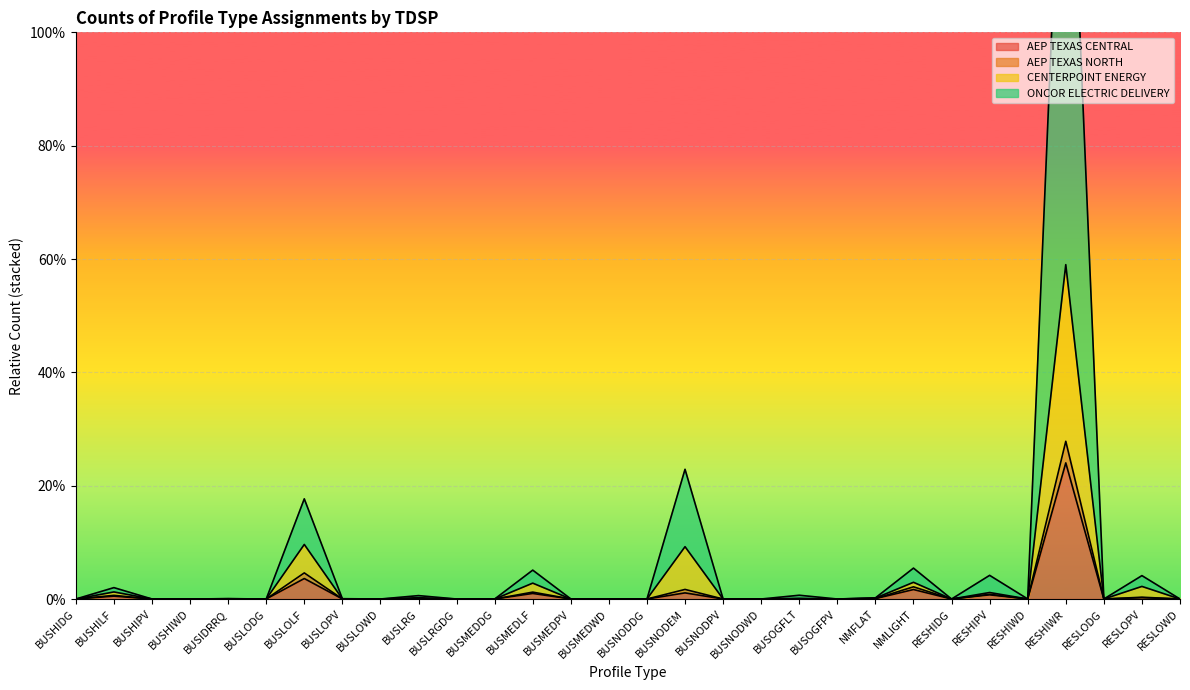

True or false: ONCOR ELECTRIC DELIVERY and AEP TEXAS NORTH intersect in this chart.

False